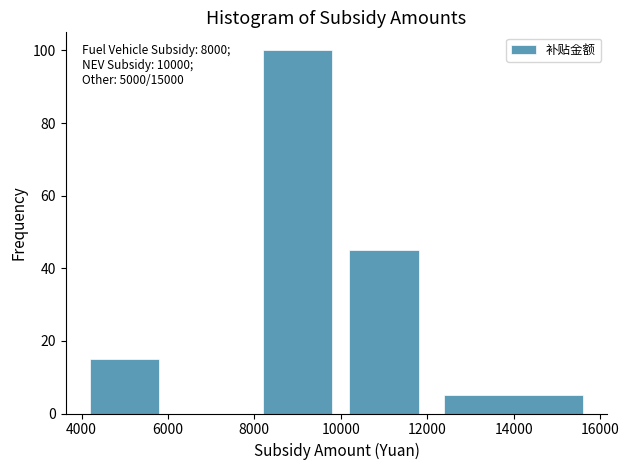

Over which range of the x-axis is the bar tallest?

8000 to 10000